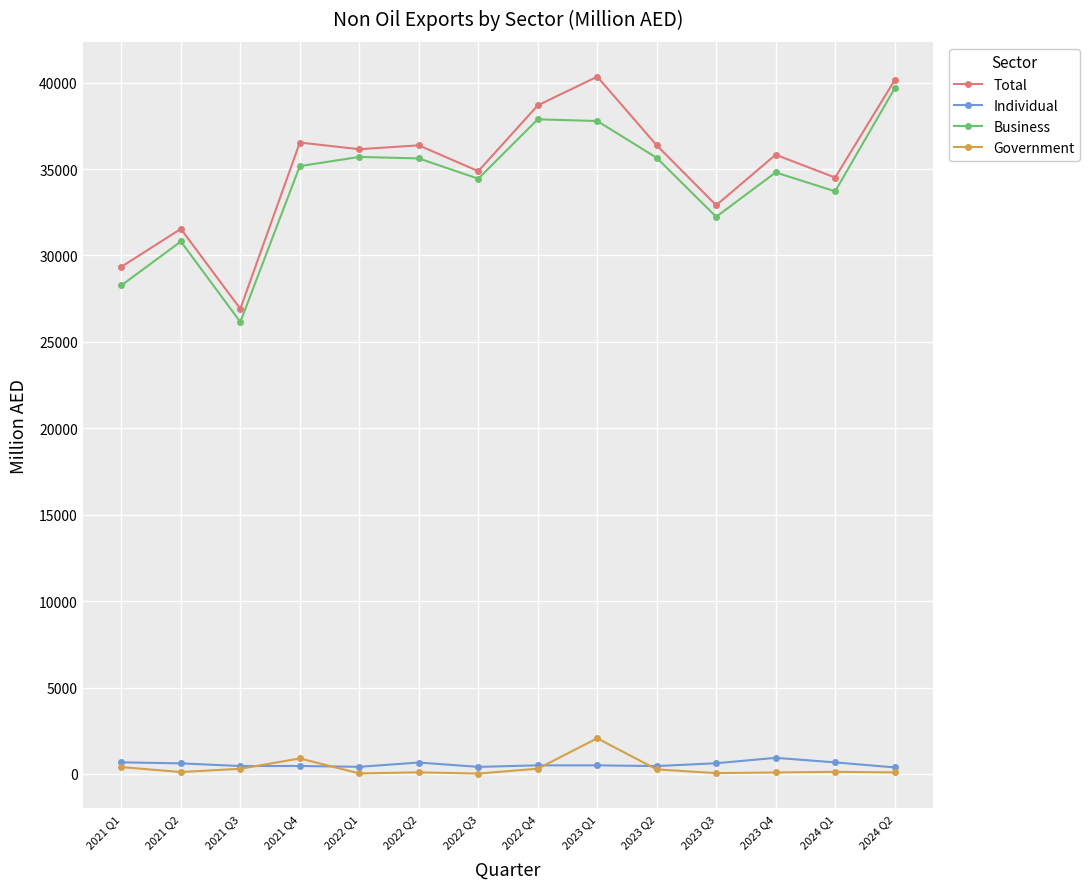

What are all the series names shown in the legend?

Total, Individual, Business, Government